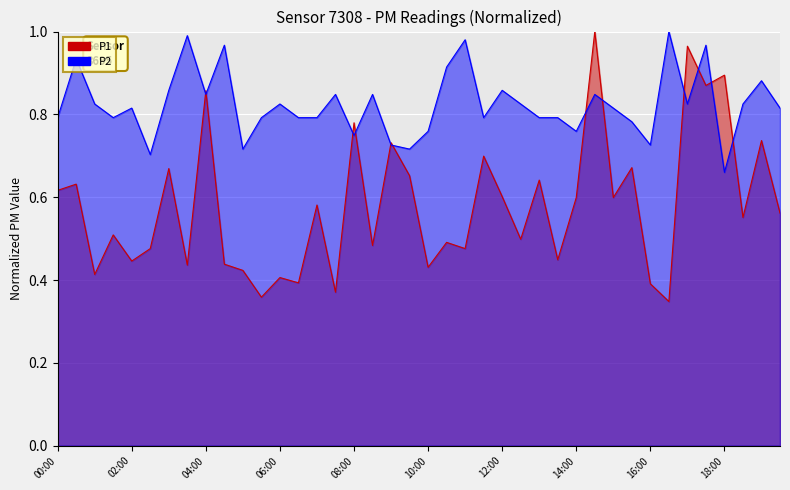

What is the approximate value of P1_line at 29?

1.0